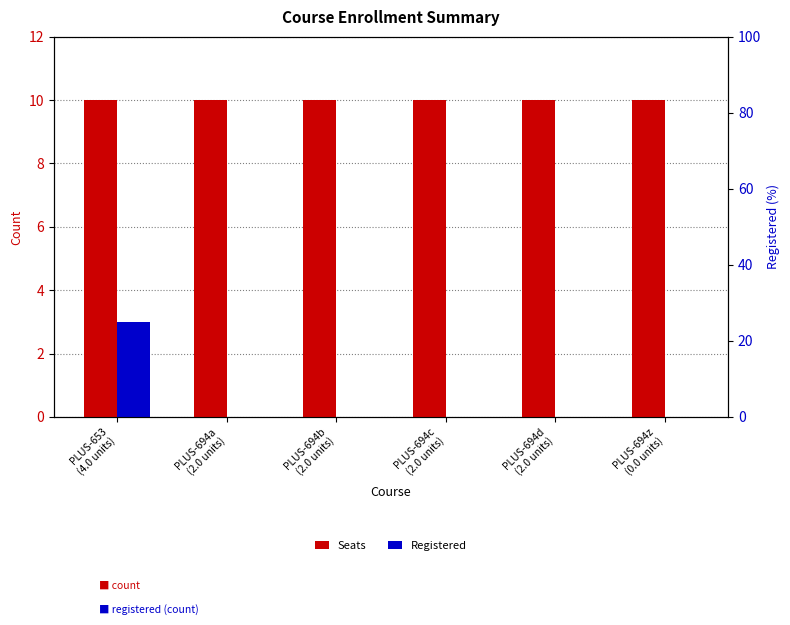

Which has a higher value, PLUS-694c
(2.0 units) or PLUS-653
(4.0 units)?

PLUS-694c
(2.0 units)